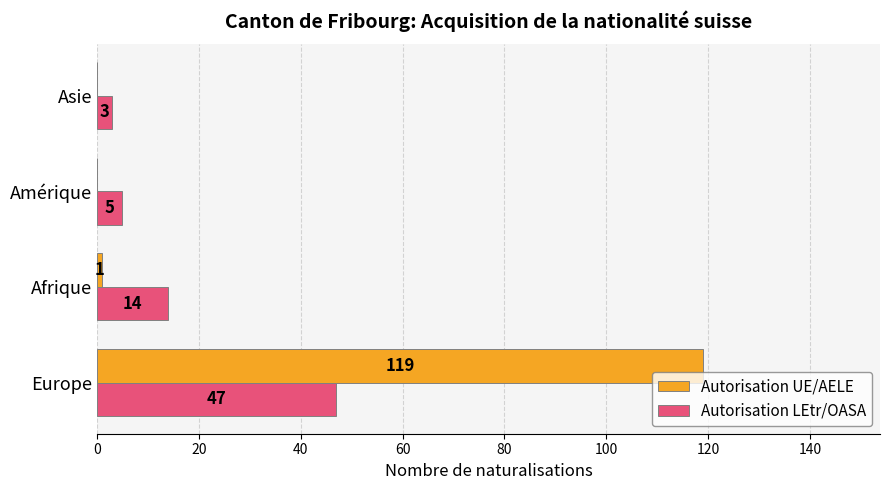

Is it true that Autorisation UE/AELE equals 0 at Asie?

True